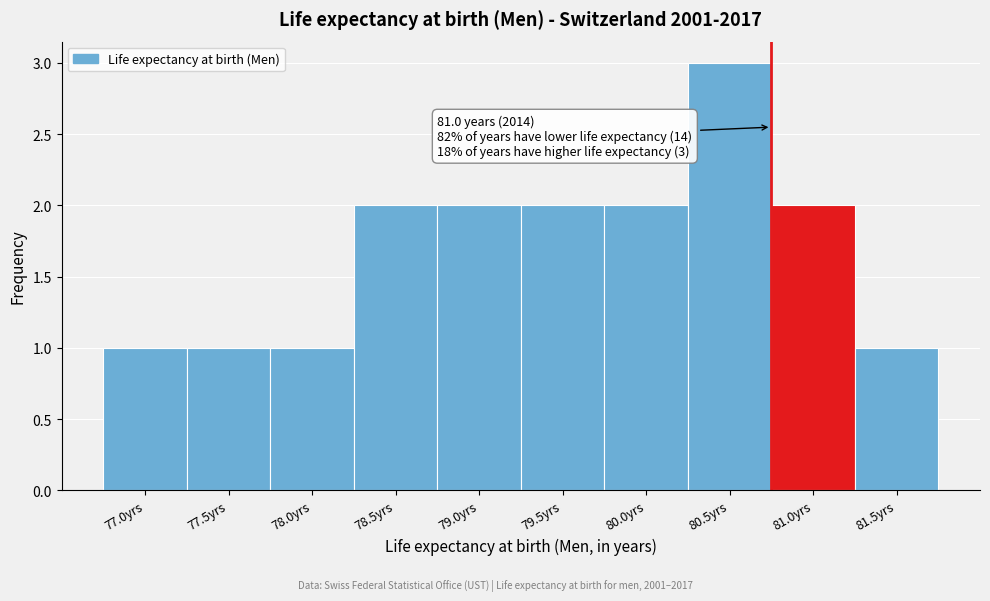

Reading left to right, transcribe all the data shown in this chart.

77.0yrs=1	77.5yrs=1	78.0yrs=1	78.5yrs=2	79.0yrs=2	79.5yrs=2	80.0yrs=2	80.5yrs=3	81.0yrs=2	81.5yrs=1